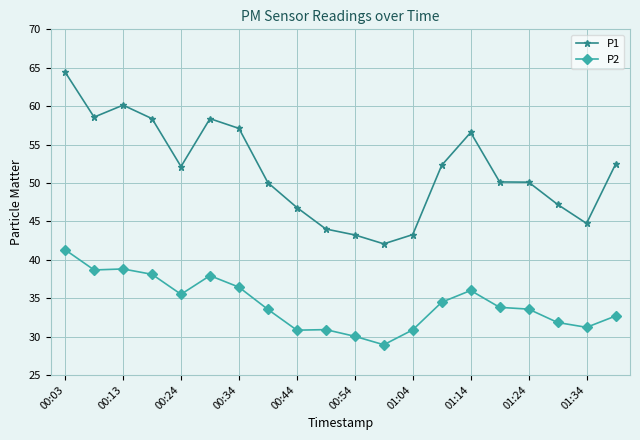

What is the difference between the maximum and minimum values in the P2 series?

12.4